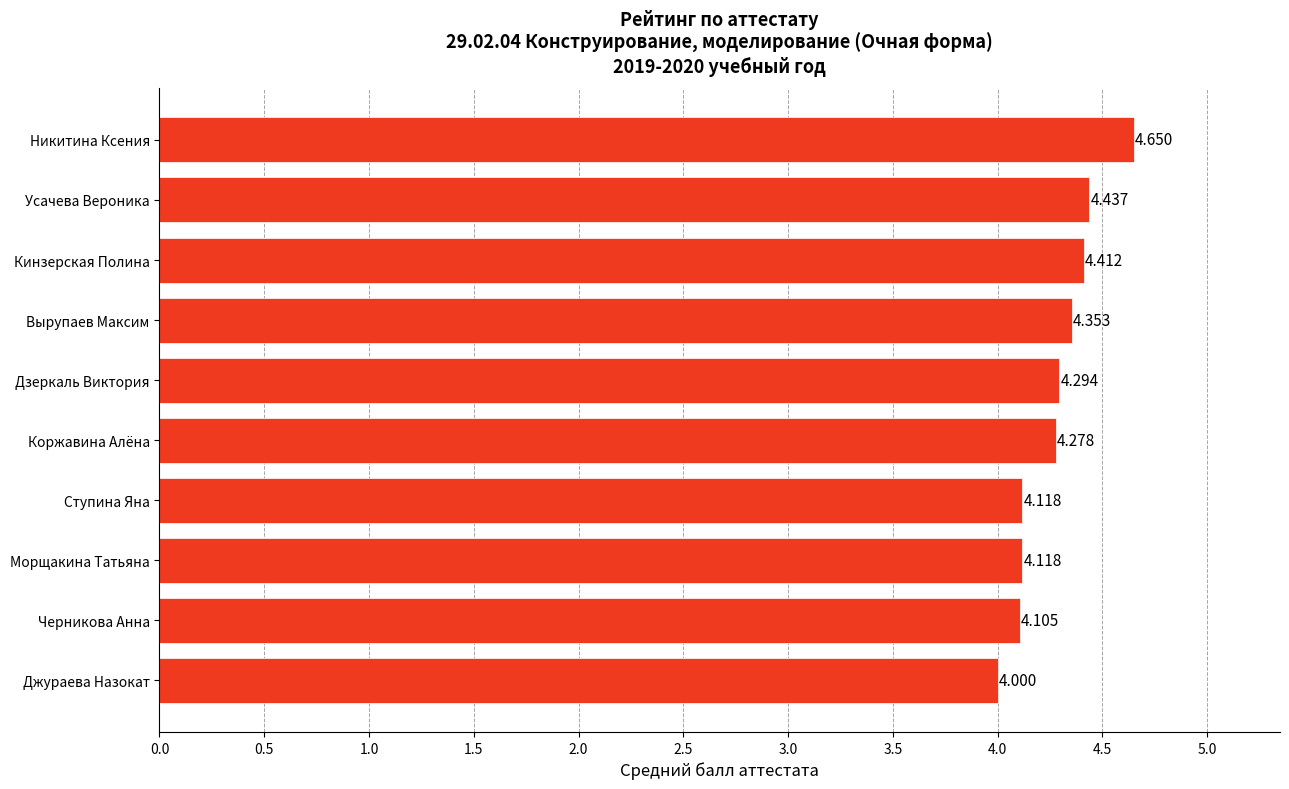

Between Ступина Яна and Усачева Вероника, which is larger?

Усачева Вероника